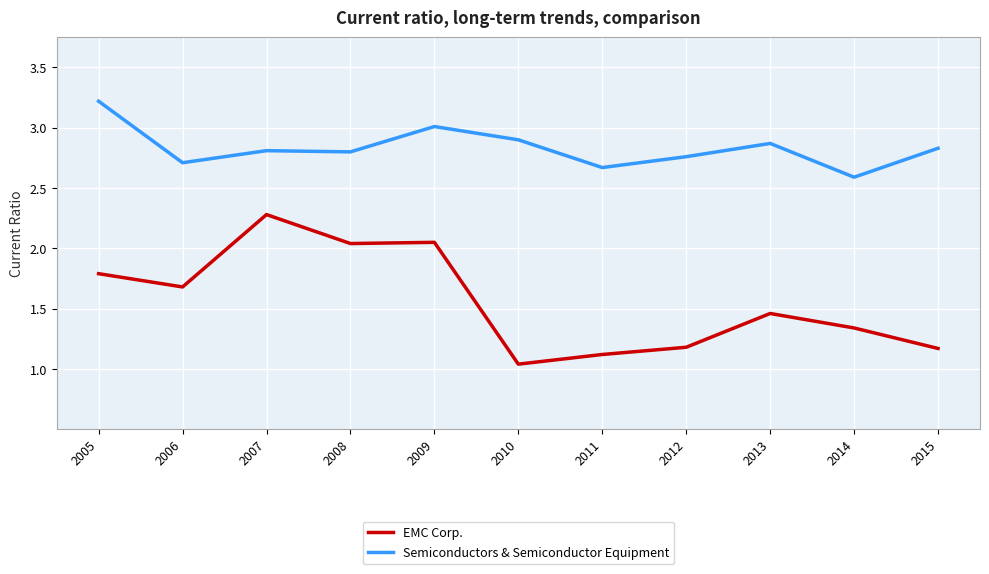

Where is Semiconductors & Semiconductor Equipment nearest to the value 2?

2014